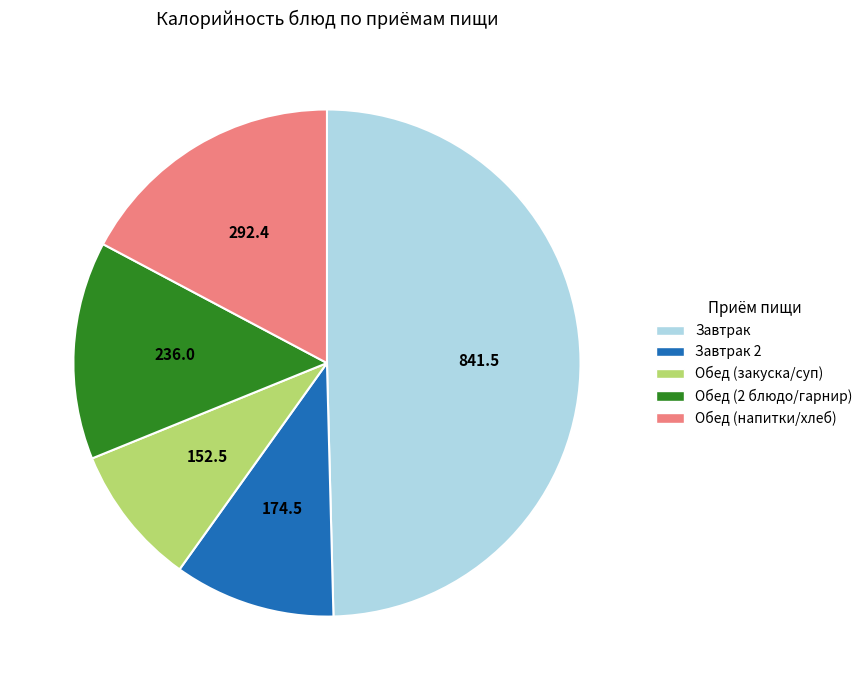

What is the ratio of the value at Обед (закуска/суп) to the value at Завтрак 2?

0.9